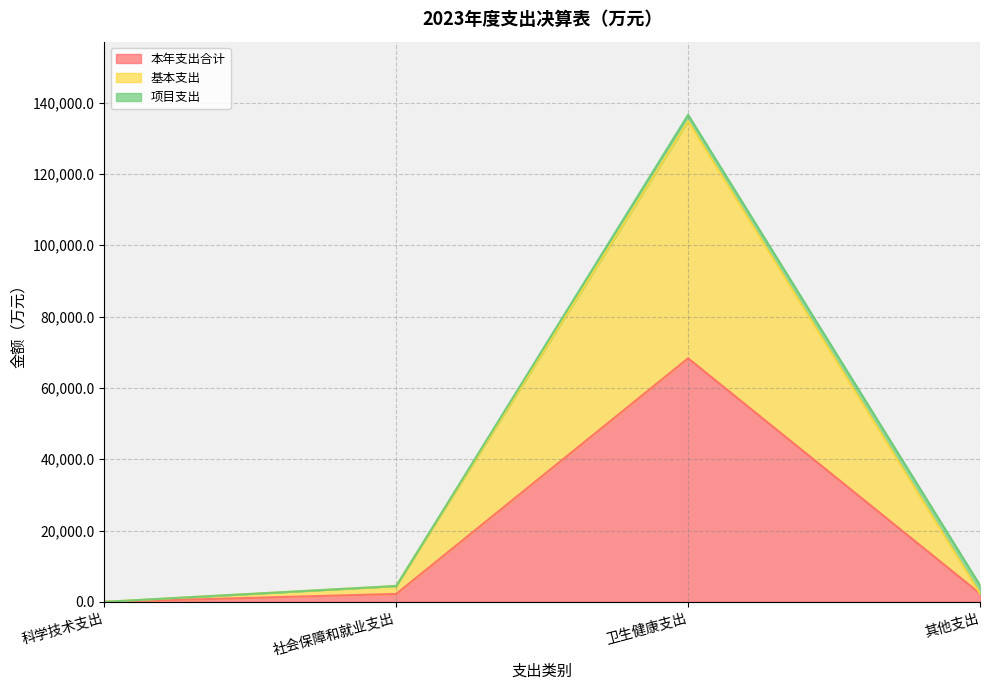

What is the smallest value displayed?

4.3